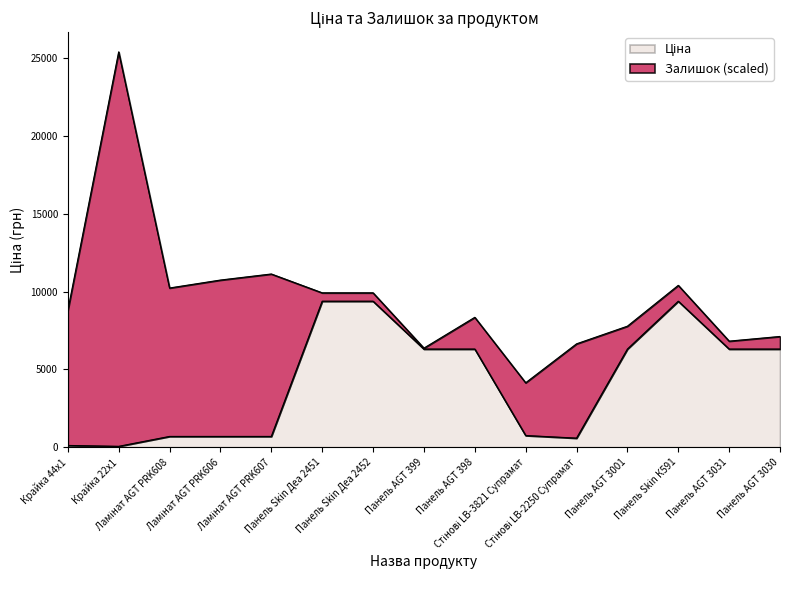

Reading right to left, list all the values displayed in this chart.

Панель AGT 3030=6308.8	Панель AGT 3031=6308.8	Панель Skin К591=9384.0	Панель AGT 3001=6308.8	Стінові LB-2250 Супрамат=584.4	Стінові LB-3821 Супрамат=752.2	Панель AGT 398=6308.8	Панель AGT 399=6308.8	Панель Skin Деа 2452=9384.0	Панель Skin Деа 2451=9384.0	Ламінат AGT PRK607=693.7	Ламінат AGT PRK606=693.7	Ламінат AGT PRK608=693.7	Крайка 22x1=57.0	Крайка 44x1=114.1